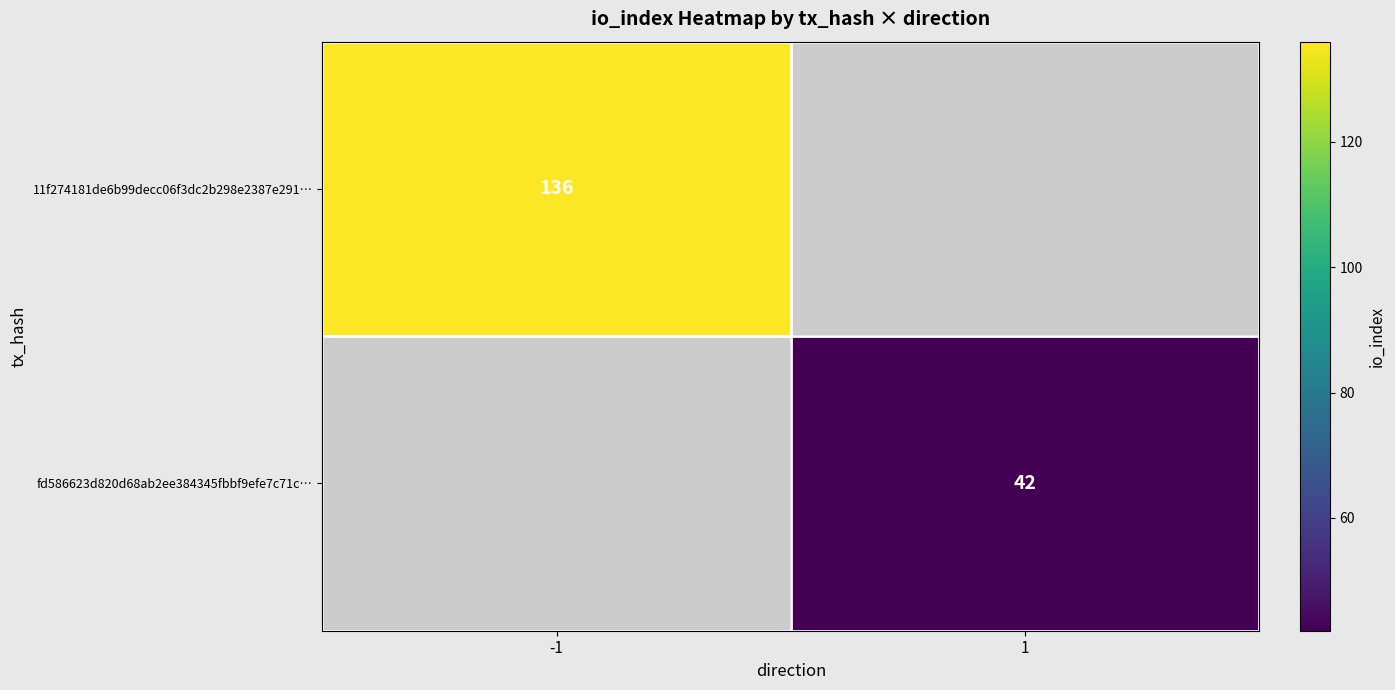

Is the value of fd586623d820d68ab2ee384345fbbf9efe7c71c… at 1 greater than the value of 11f274181de6b99decc06f3dc2b298e2387e291… at -1?

No